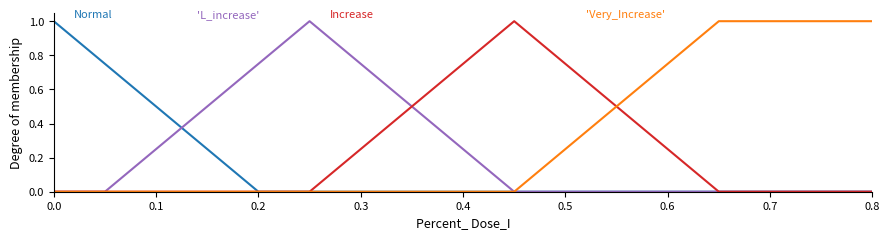

What is the greatest value displayed?

1.0